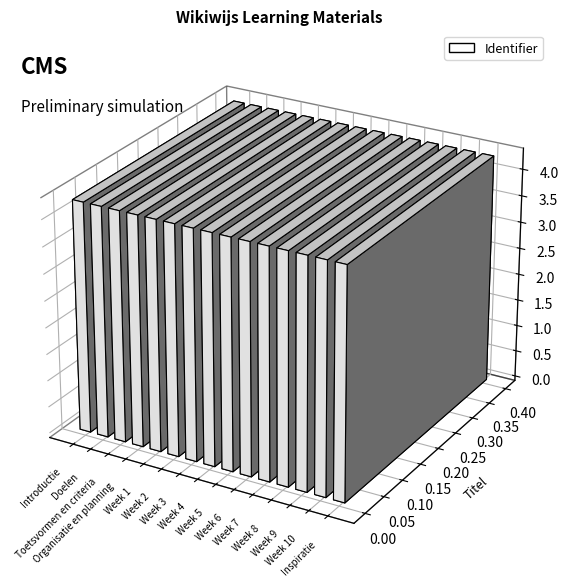

Rank the categories by value from lowest to highest.

Introductie, Doelen, Toetsvormen en criteria, Organisatie en planning, Week 1, Week 2, Week 3, Week 4, Week 5, Week 6, Week 7, Week 8, Week 9, Week 10, Inspiratie